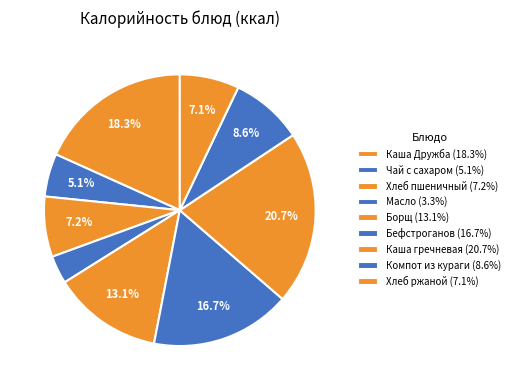

How many segments does this pie chart have?

9